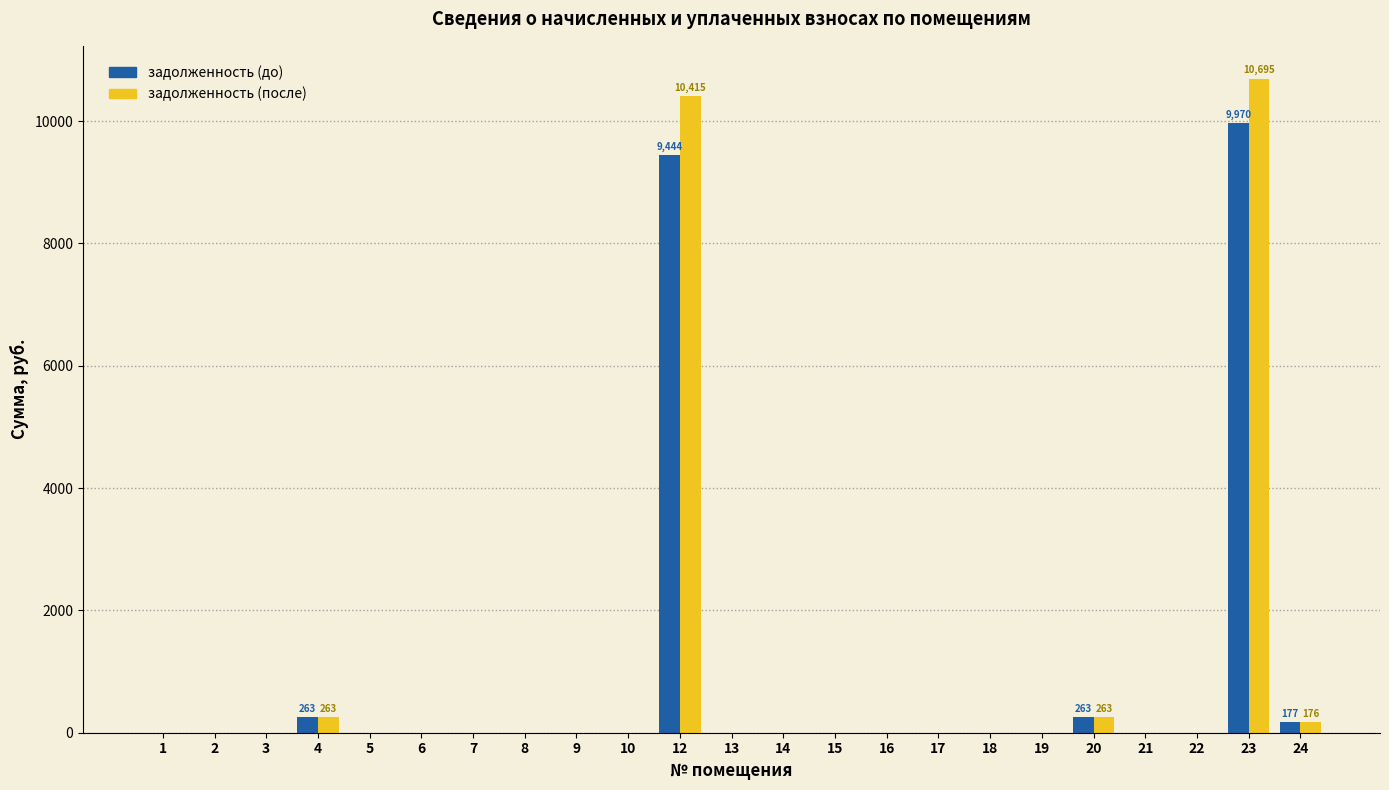

How many groups of bars are there?

23